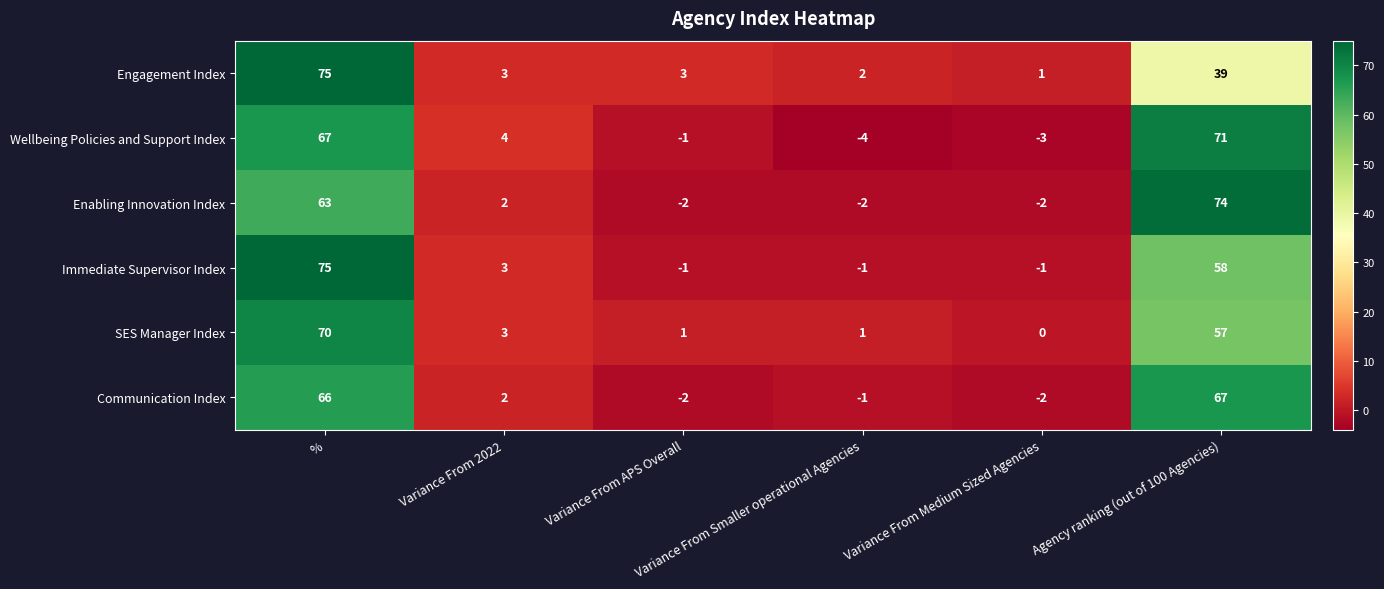

What is the difference between the second highest and minimum values in the SES Manager Index series?

57